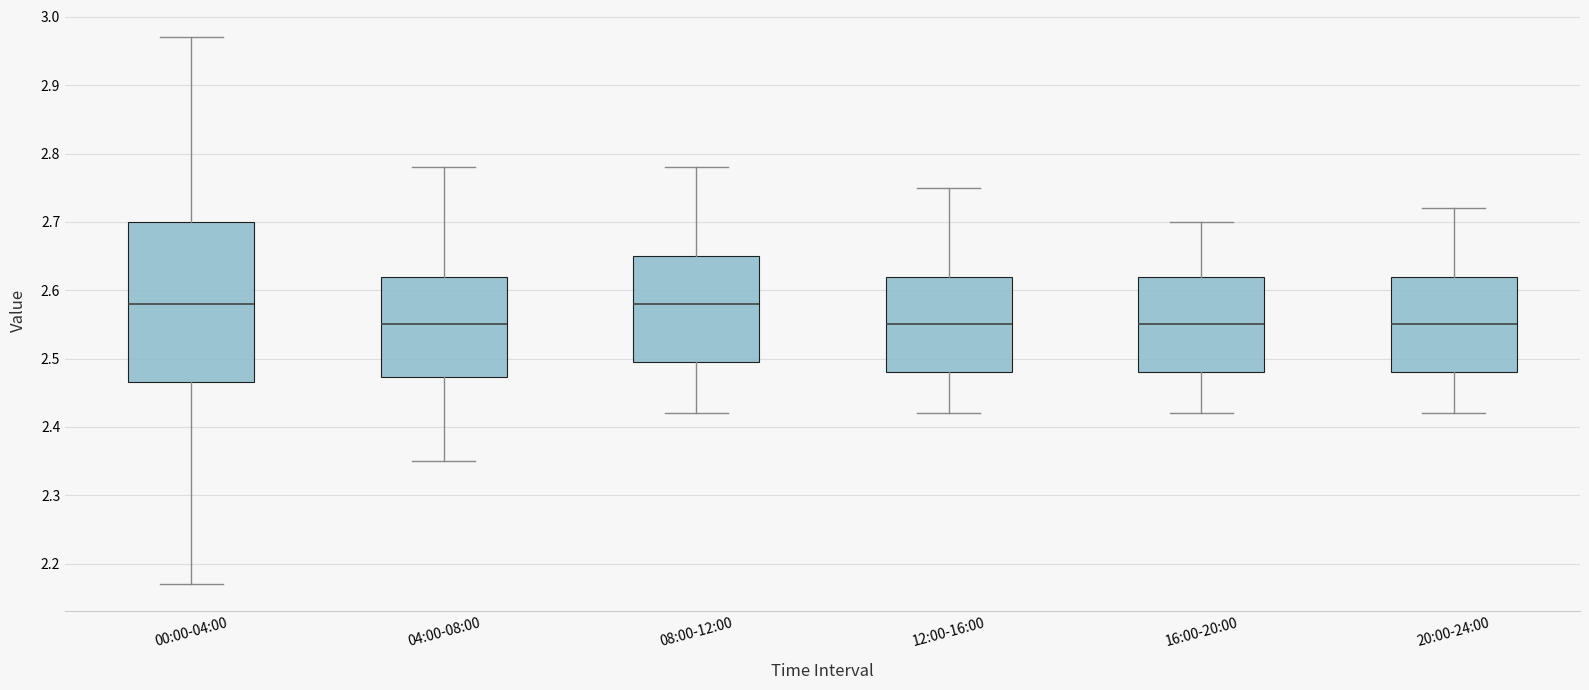

Reading left to right, read every box against the y-axis: the position of its median line, the range the box covers, and the ends of its whiskers. The values are not printed on the chart, so give them approximately, as read against the axis.

00:00-04:00: median 2.58, box 2.47 to 2.70, whiskers 2.17 to 2.97
04:00-08:00: median 2.55, box 2.47 to 2.62, whiskers 2.35 to 2.78
08:00-12:00: median 2.58, box 2.50 to 2.65, whiskers 2.42 to 2.78
12:00-16:00: median 2.55, box 2.48 to 2.62, whiskers 2.42 to 2.75
16:00-20:00: median 2.55, box 2.48 to 2.62, whiskers 2.42 to 2.70
20:00-24:00: median 2.55, box 2.48 to 2.62, whiskers 2.42 to 2.72